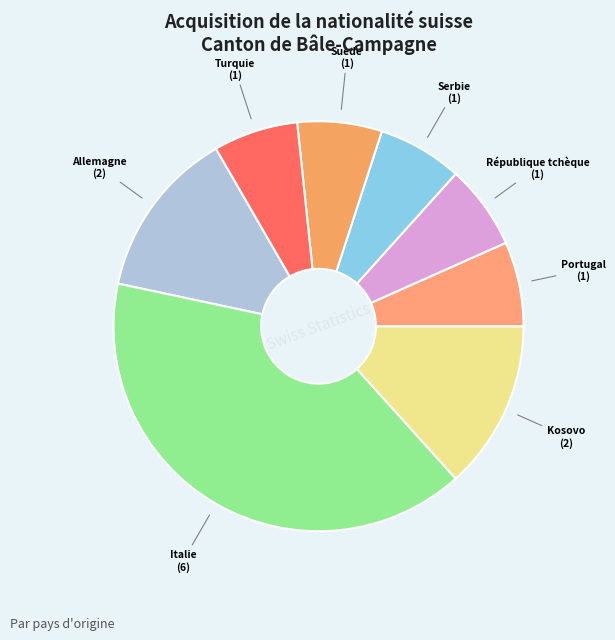

Count the number of slices in the pie.

8